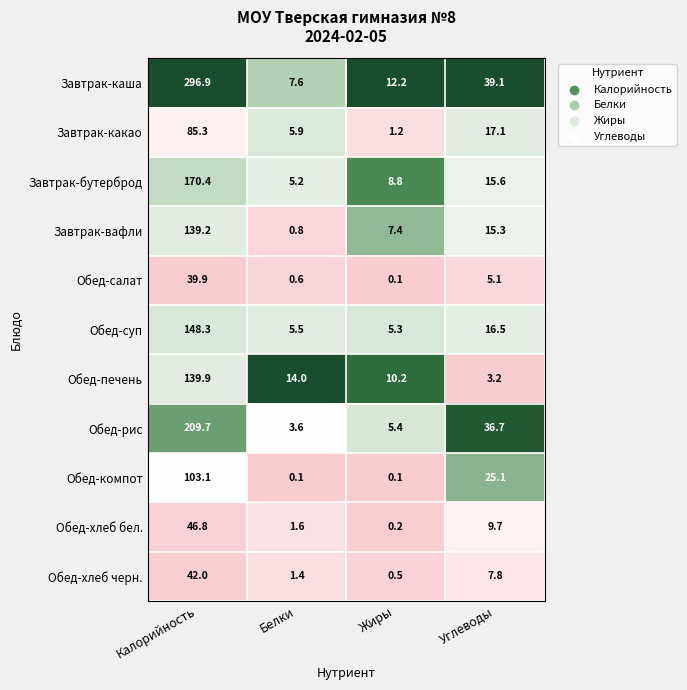

Is it true that Обед-салат equals 0.1 at Жиры?

True